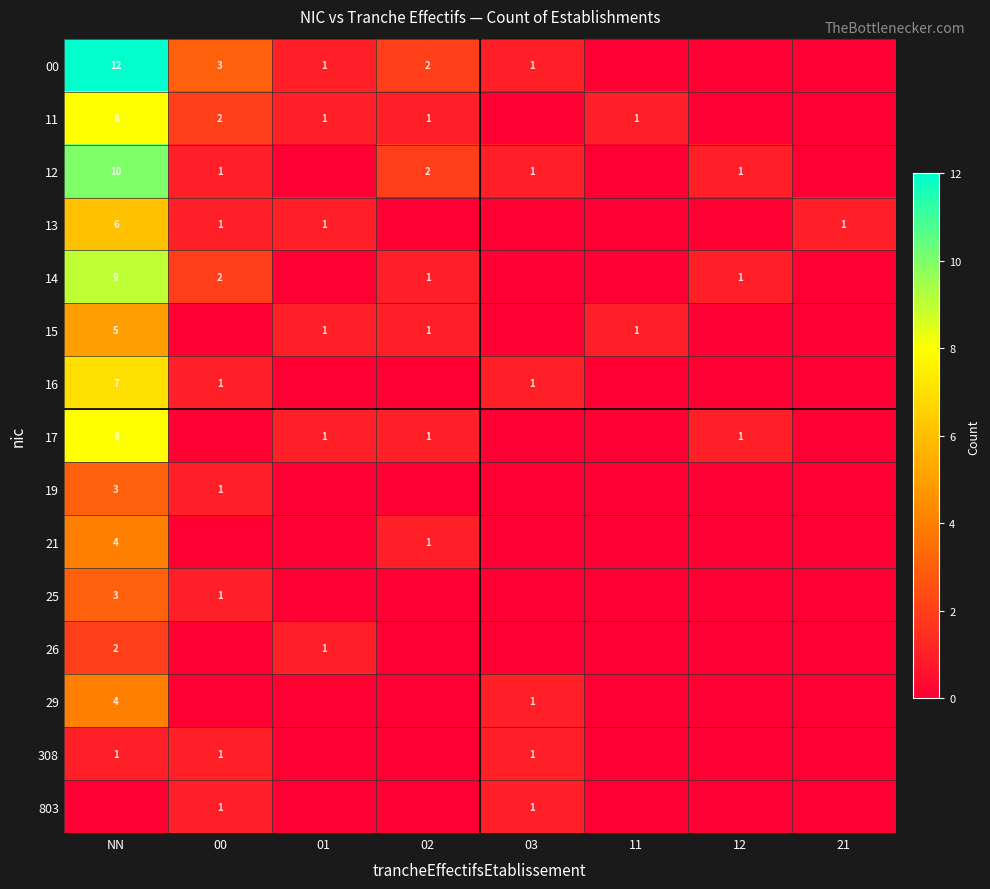

True or false: 803 has a value of 1 at 03.

True